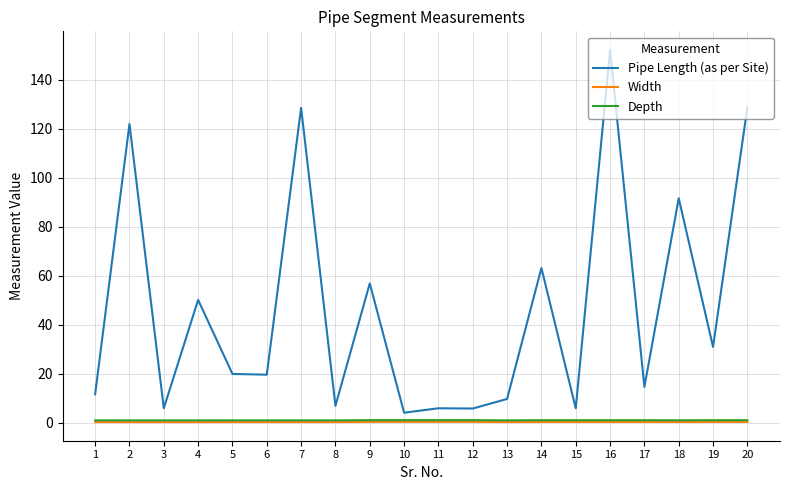

What is the sum of all Width values?

8.3